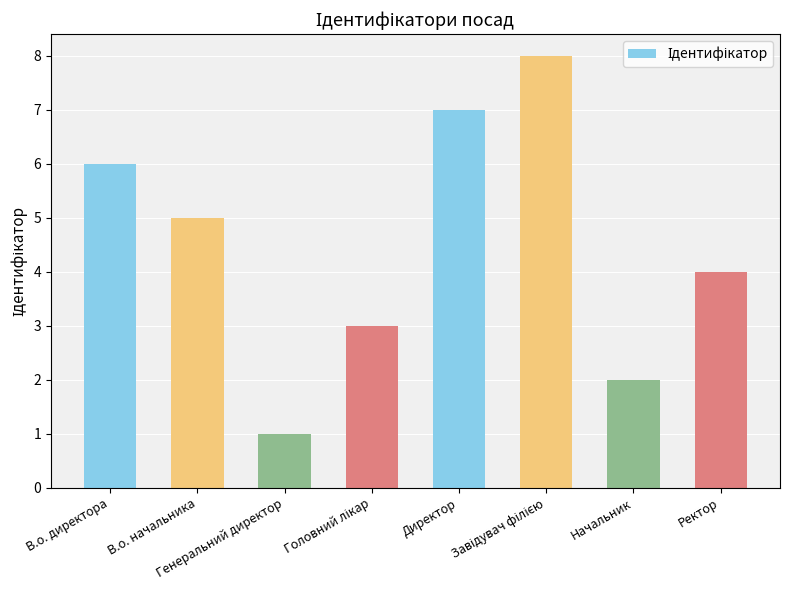

What is the difference between the maximum and minimum values?

7